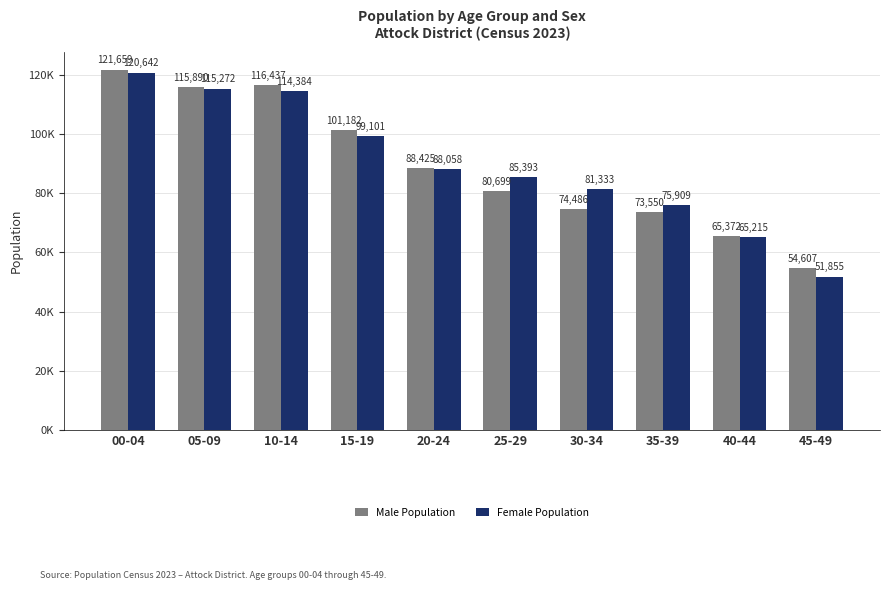

What are all the series names shown in the legend?

Male Population, Female Population